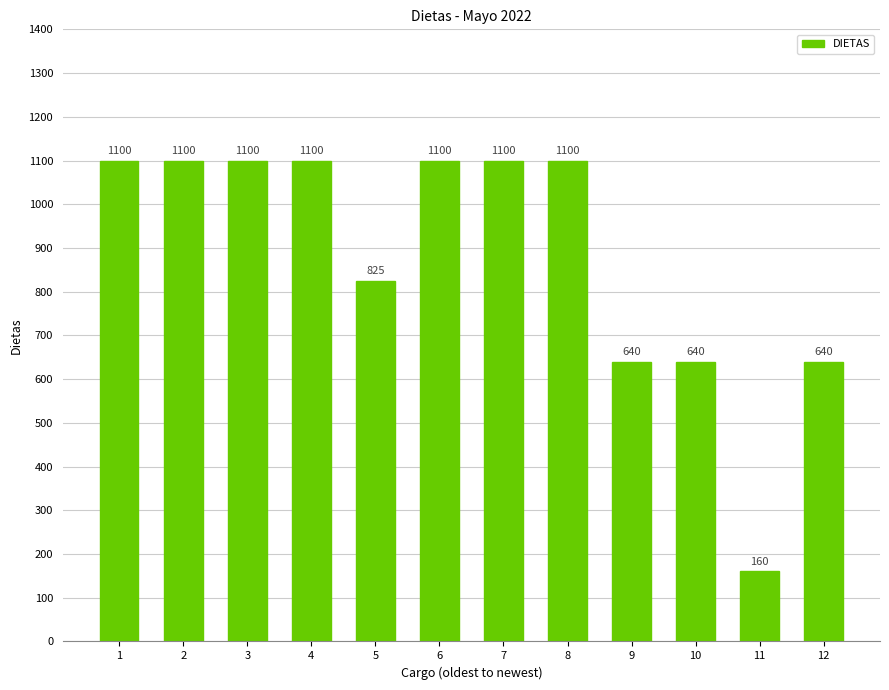

Is it true that the value at 2 is 1100?

True